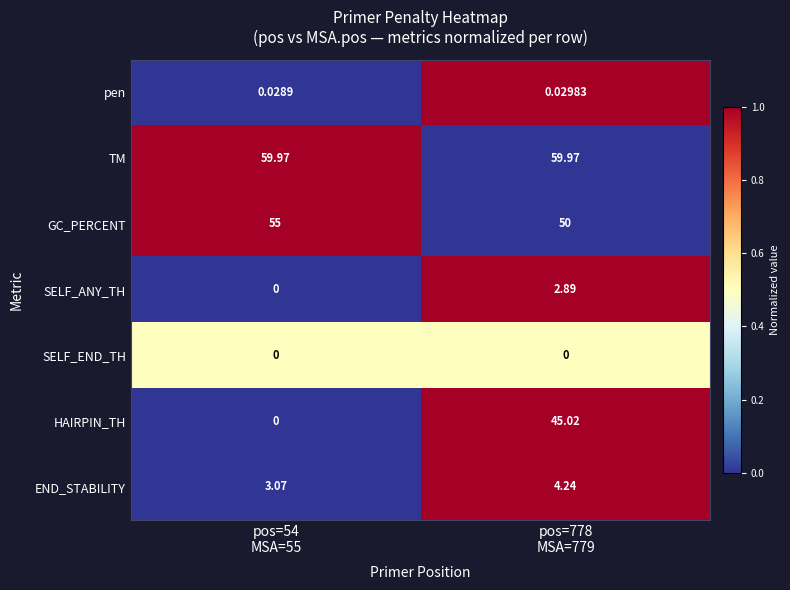

How many data points in END_STABILITY are above 4?

1